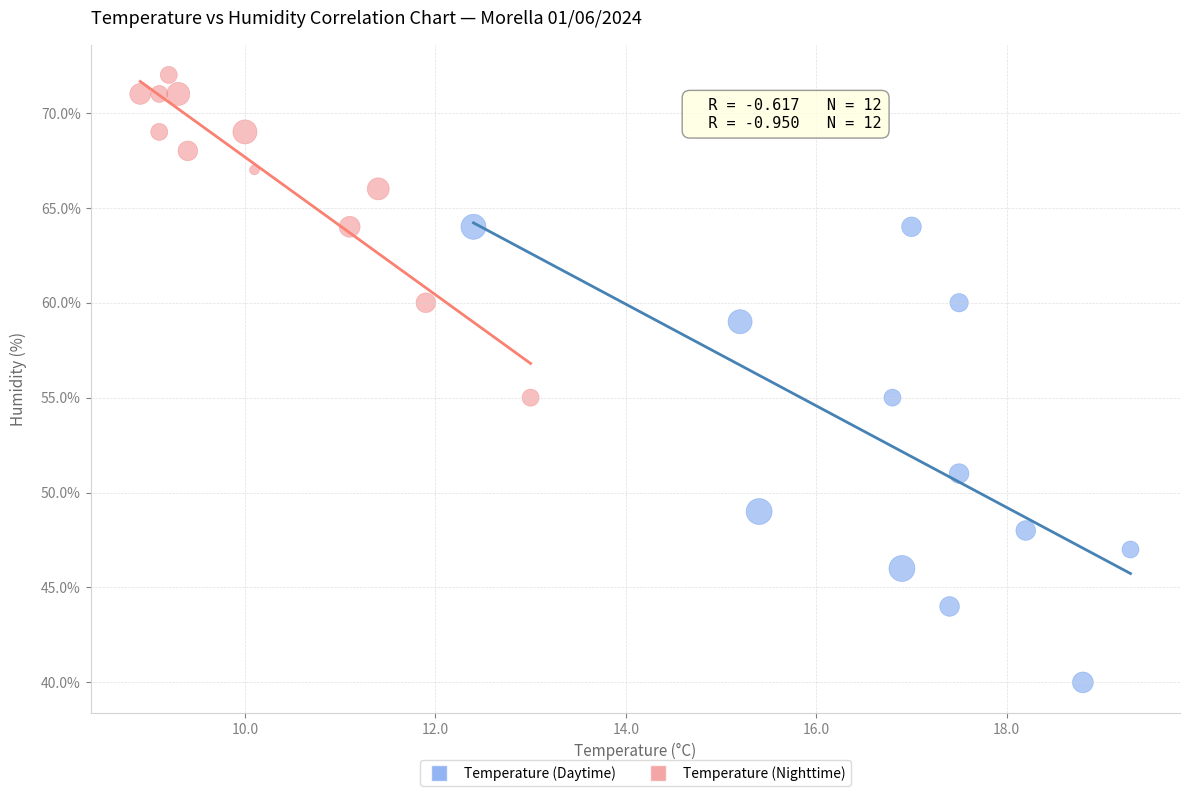

Which series contains the lowest Y value?

Temperature (Daytime)